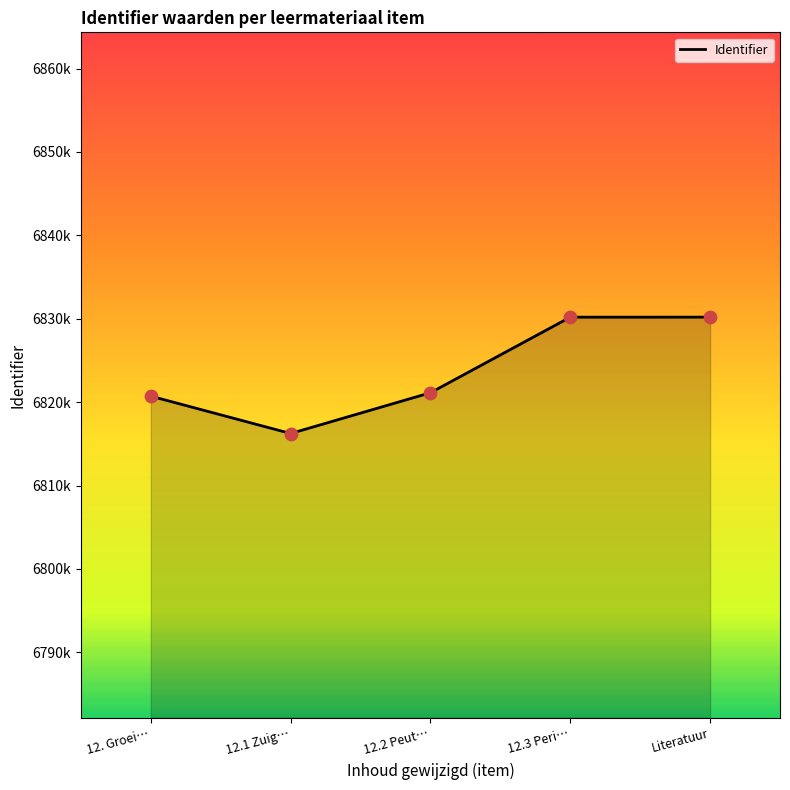

Between 12.1 Zuig… and 12.3 Peri…, which is larger?

12.3 Peri…